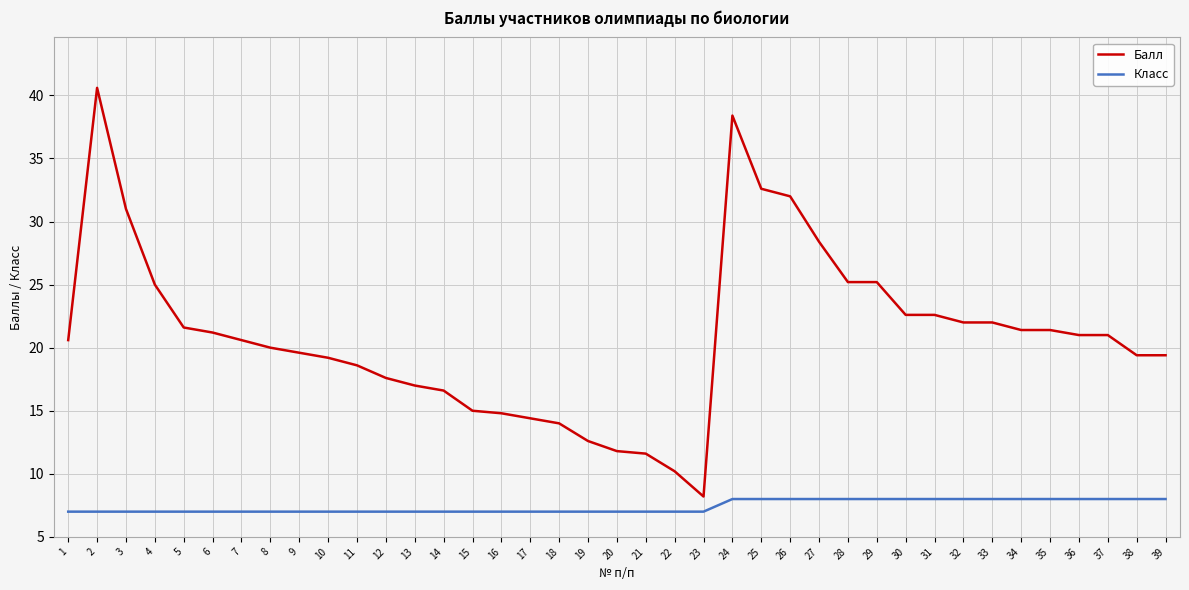

Between 5 and 29, which series saw the biggest shift?

Балл